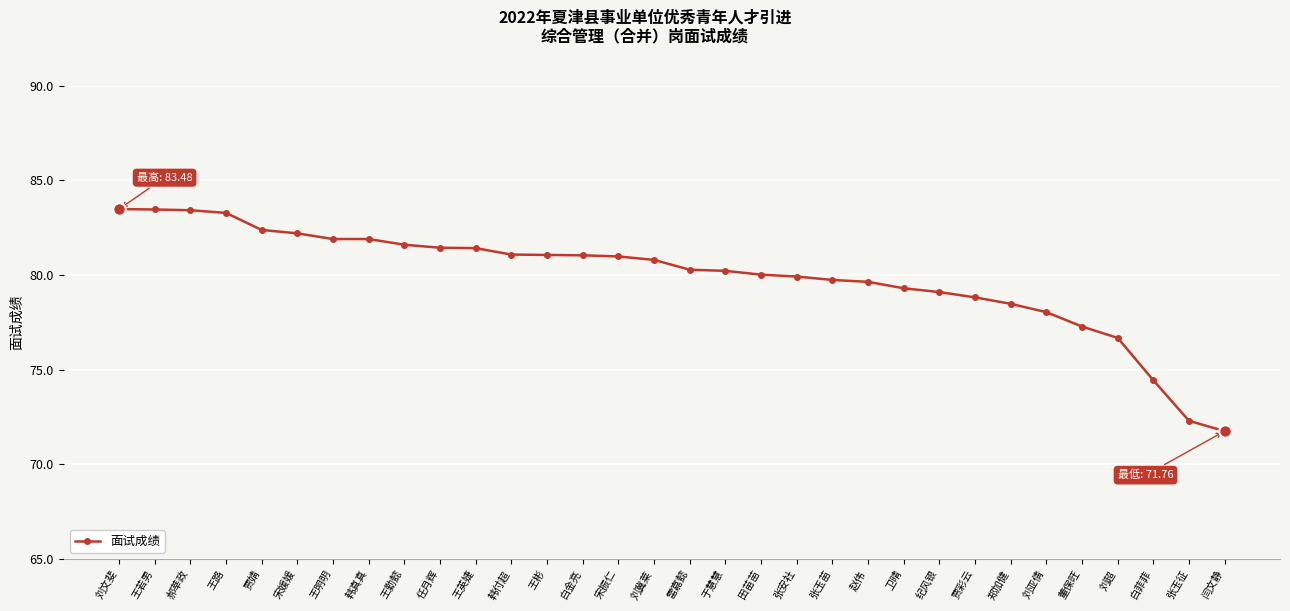

What is the approximate value at 宋振仁?

81.0